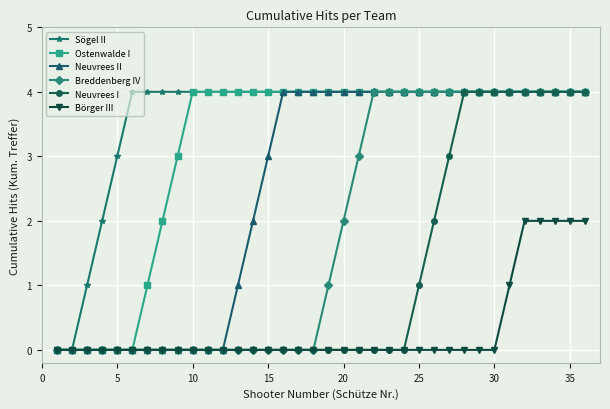

Which series has the largest total across all categories?

Sögel II